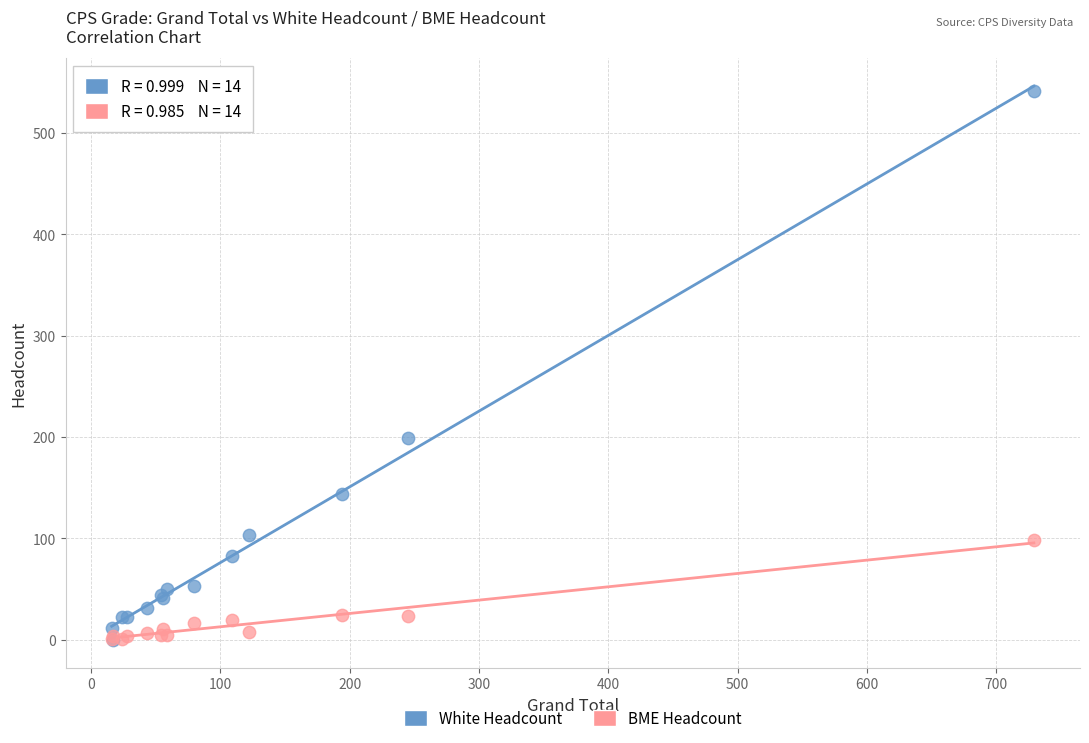

In the White Headcount series, what Y value is closest to 270?

199